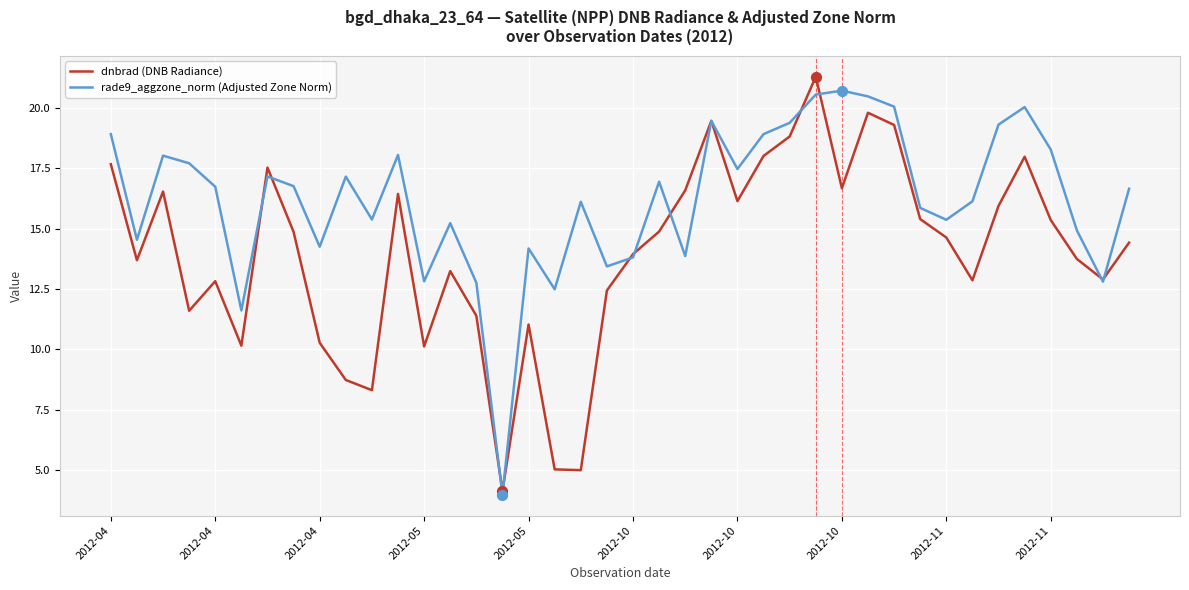

Which series has the largest total across all categories?

rade9_aggzone_norm (Adjusted Zone Norm)